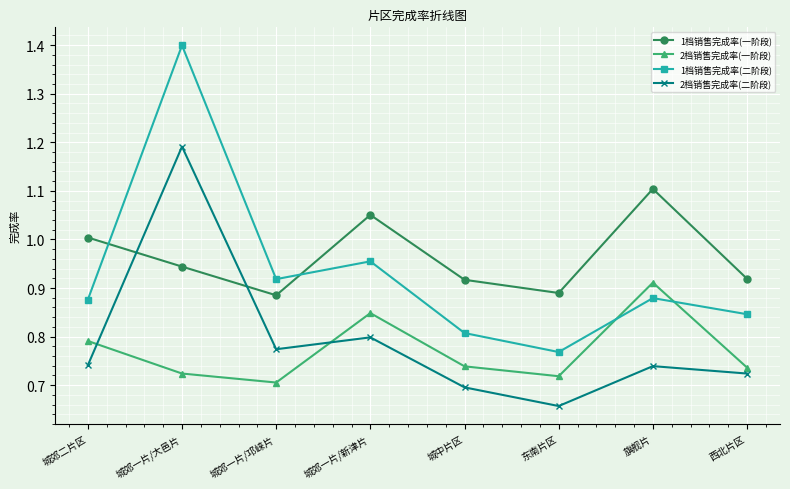

What is the difference between the highest and lowest values at 东南片区?

0.2